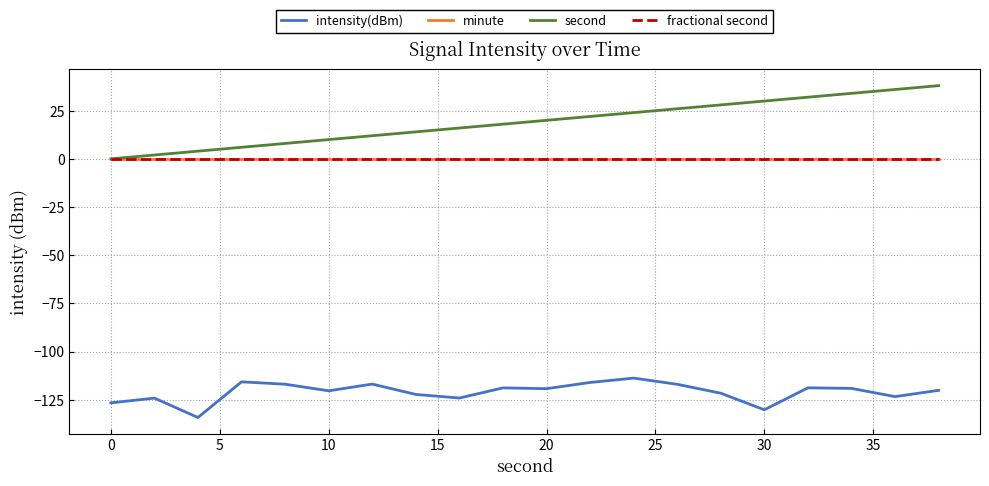

Does the chart display data point markers on the line(s)?

No